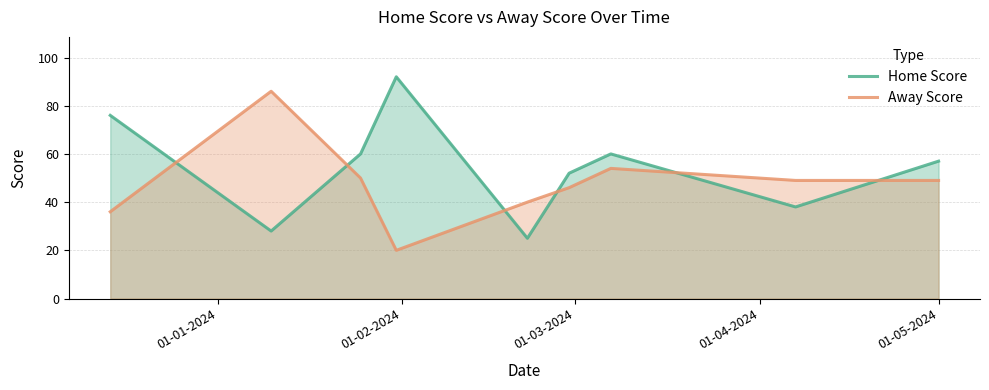

What is the minimum value shown in the chart?

20